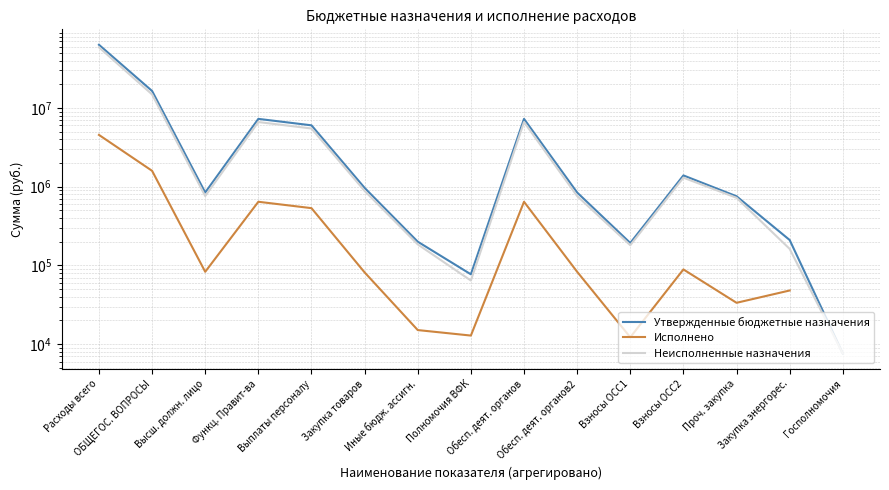

Which series changed the most between Закупка товаров and Закупка энергорес.?

Утвержденные бюджетные назначения